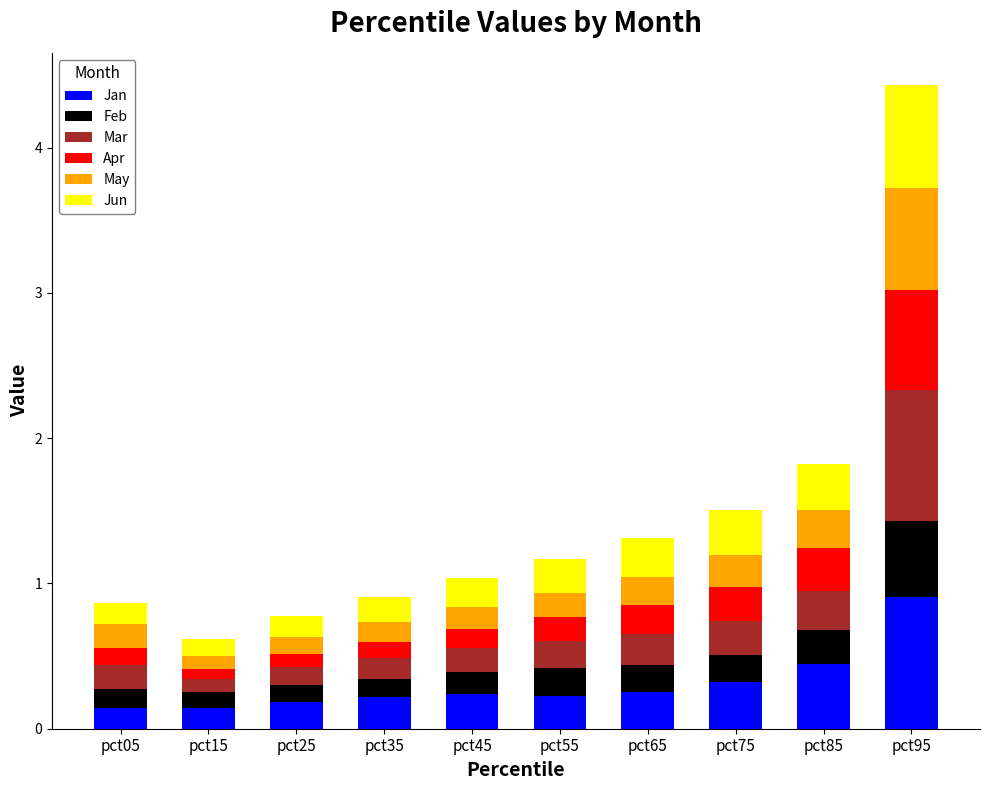

At which category is the sum across all series the highest?

pct95